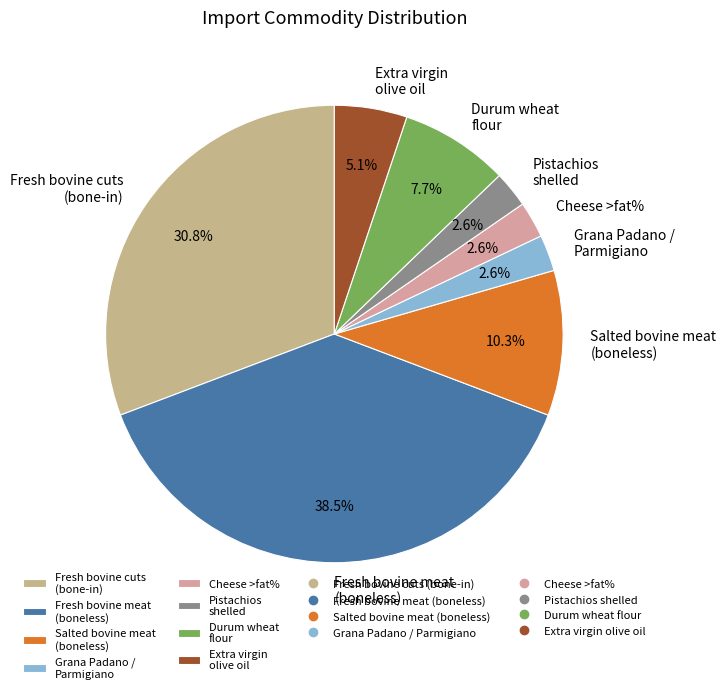

To the nearest percent, what portion does Durum wheat flour represent?

8%